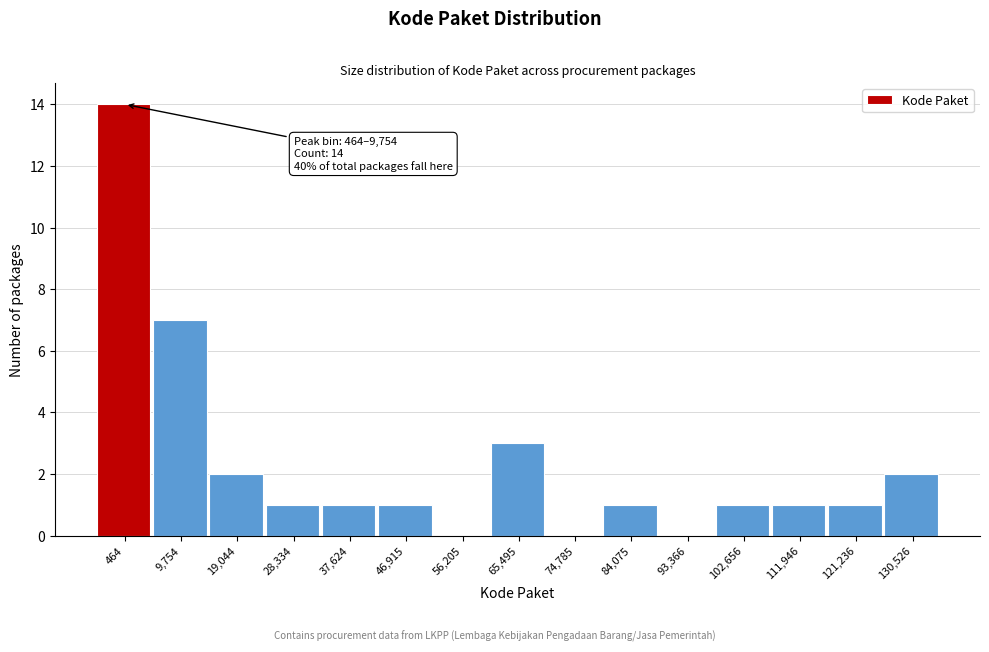

Reading left to right, extract all data points from this chart.

464=14	9,754=7	19,044=2	28,334=1	37,624=1	46,915=1	56,205=0	65,495=3	74,785=0	84,075=1	93,366=0	102,656=1	111,946=1	121,236=1	130,526=2